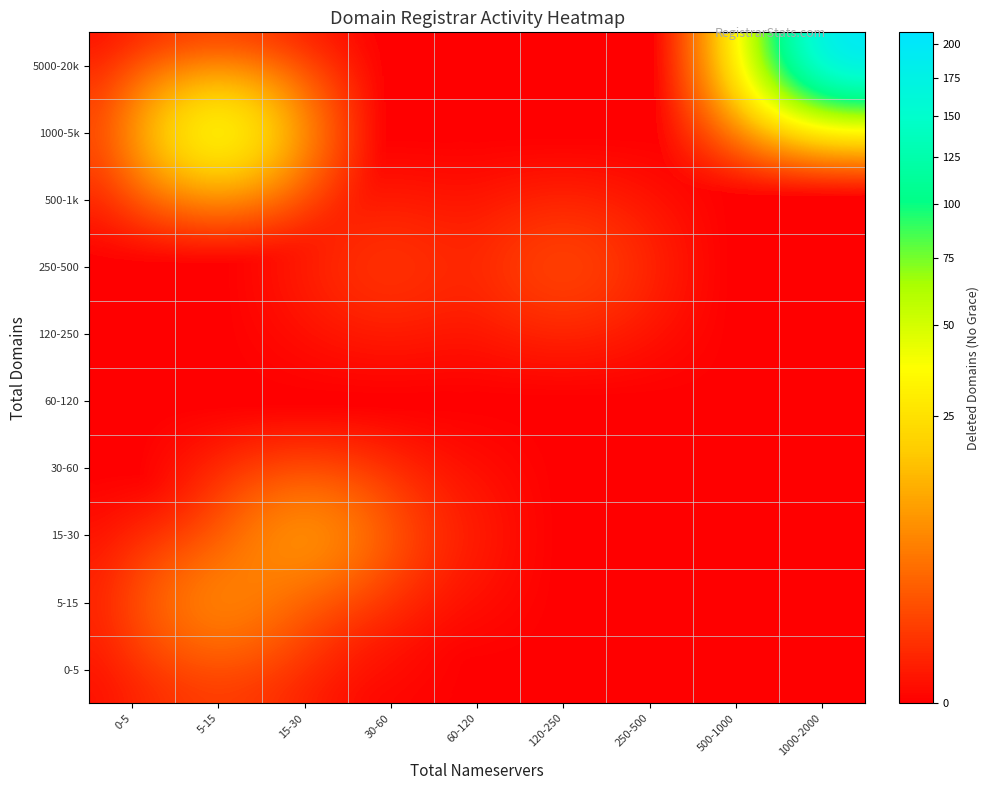

How many series are shown in this chart?

10